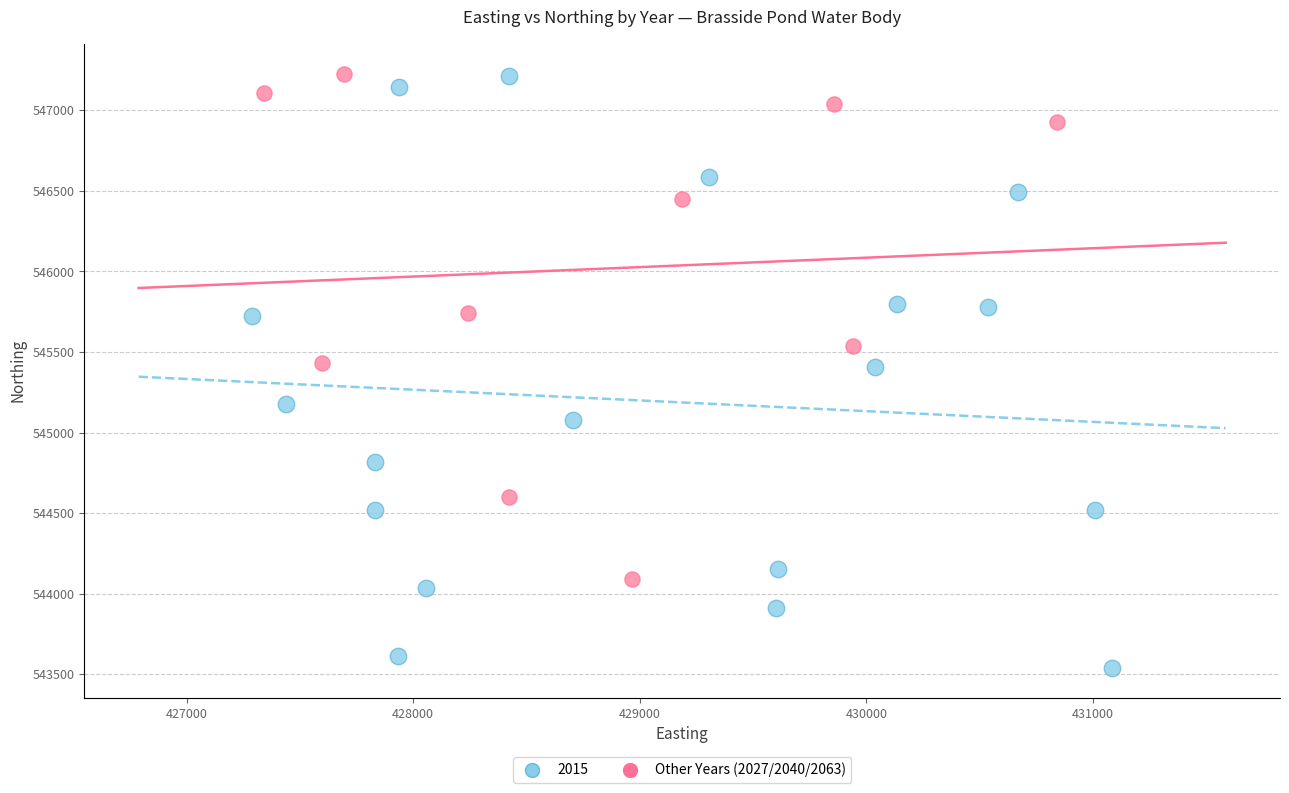

Which series reaches the minimum Y coordinate?

2015